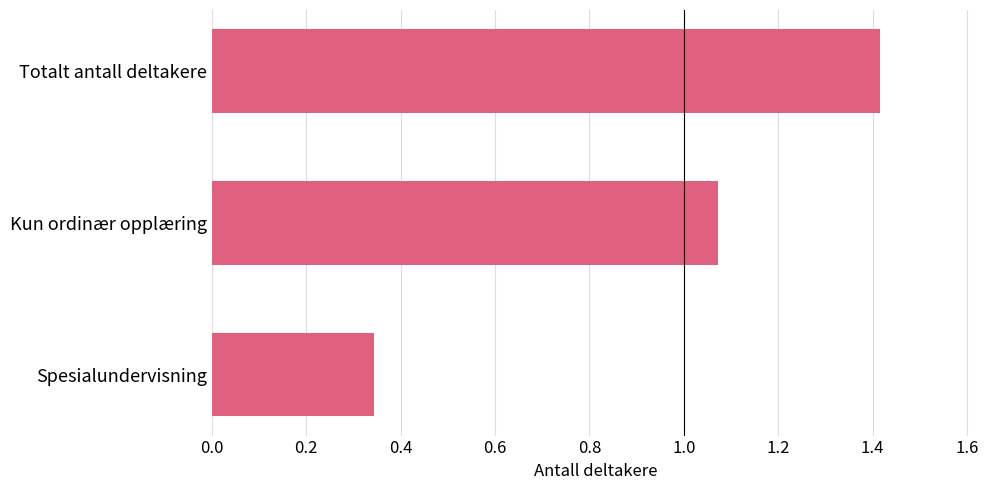

Rank the categories by value from highest to lowest.

Totalt antall deltakere, Kun ordinær opplæring, Spesialundervisning